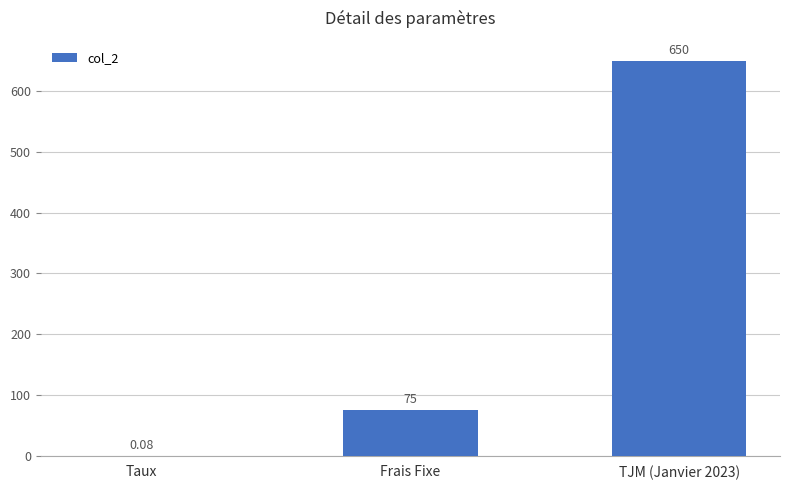

Where is the data nearest to the value 325?

Frais Fixe